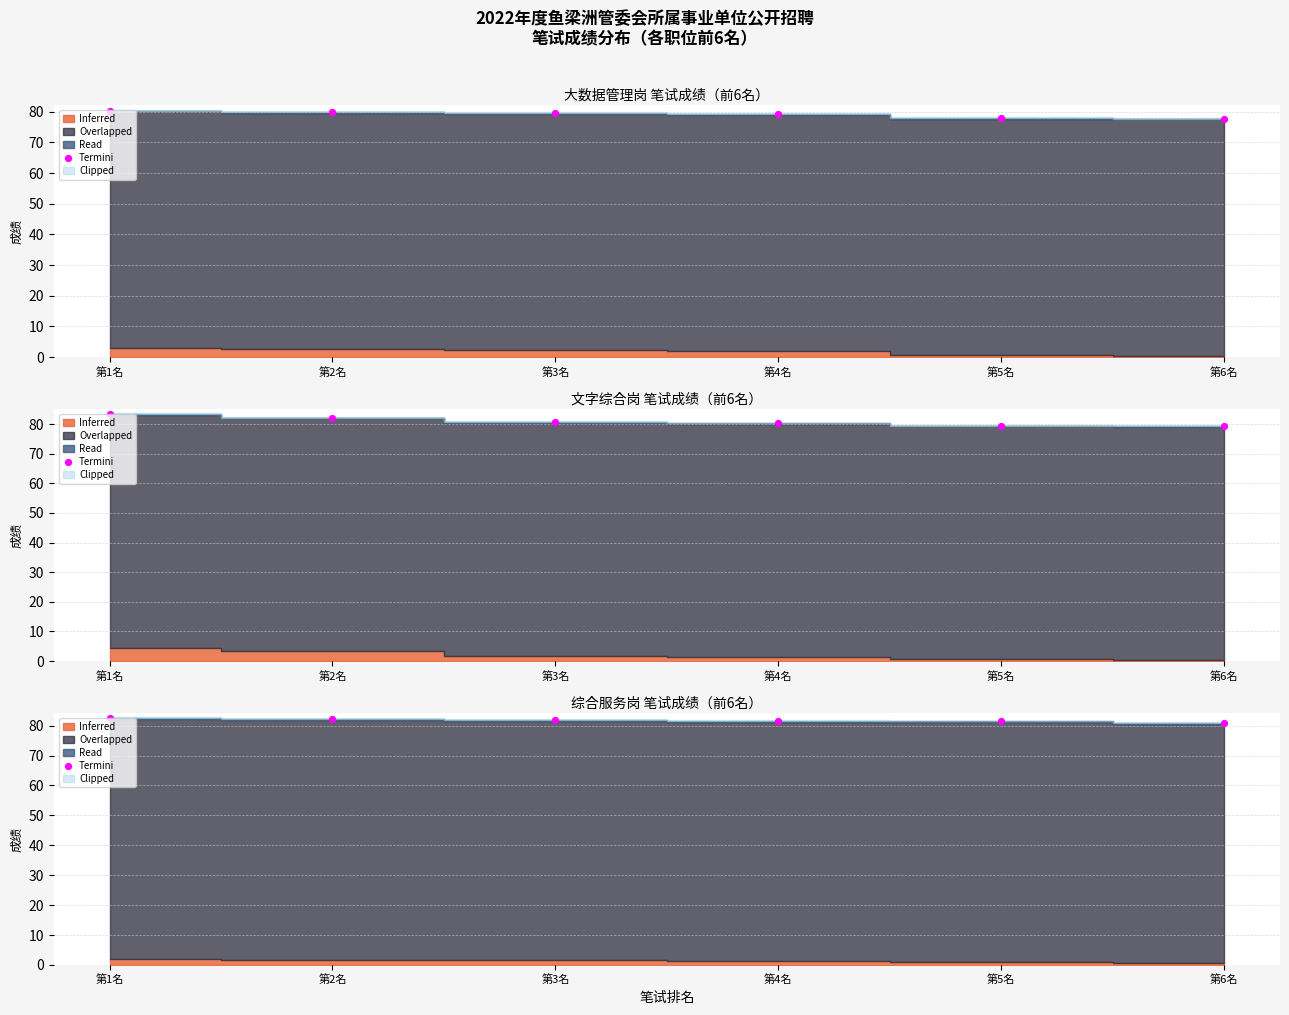

Between 第2名 and 第4名, which is larger?

第2名